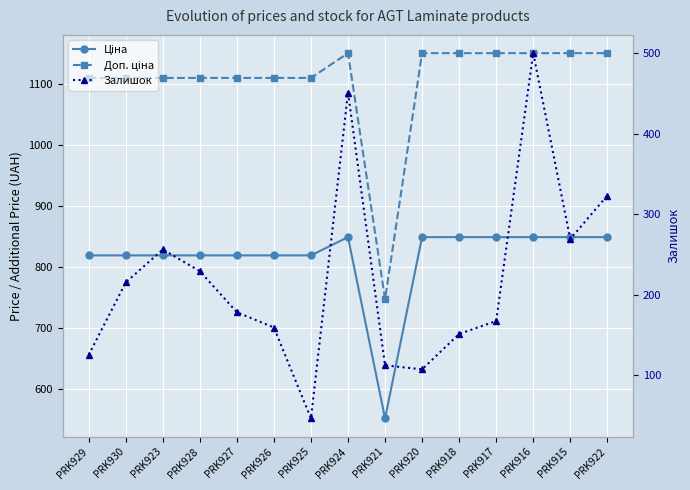

List the series in order of their peak value, lowest first.

Залишок, Ціна, Доп. ціна